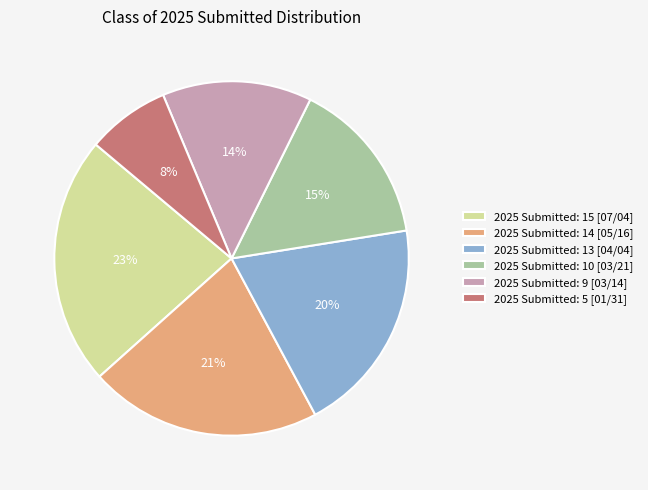

Is the sum of 2025 Submitted: 10 [03/21] and 2025 Submitted: 14 [05/16] greater than half?

No